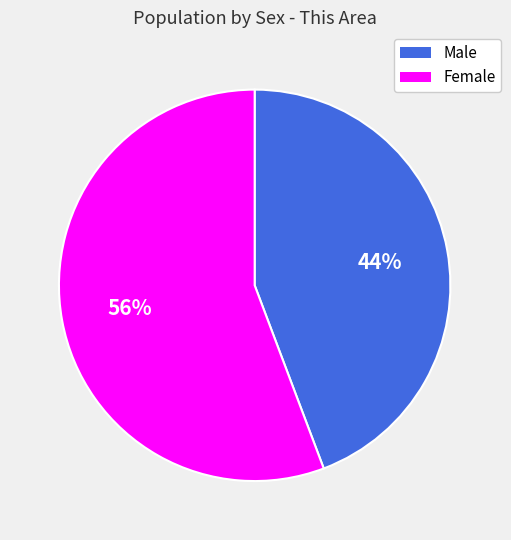

Rank the categories by value from highest to lowest.

Female, Male